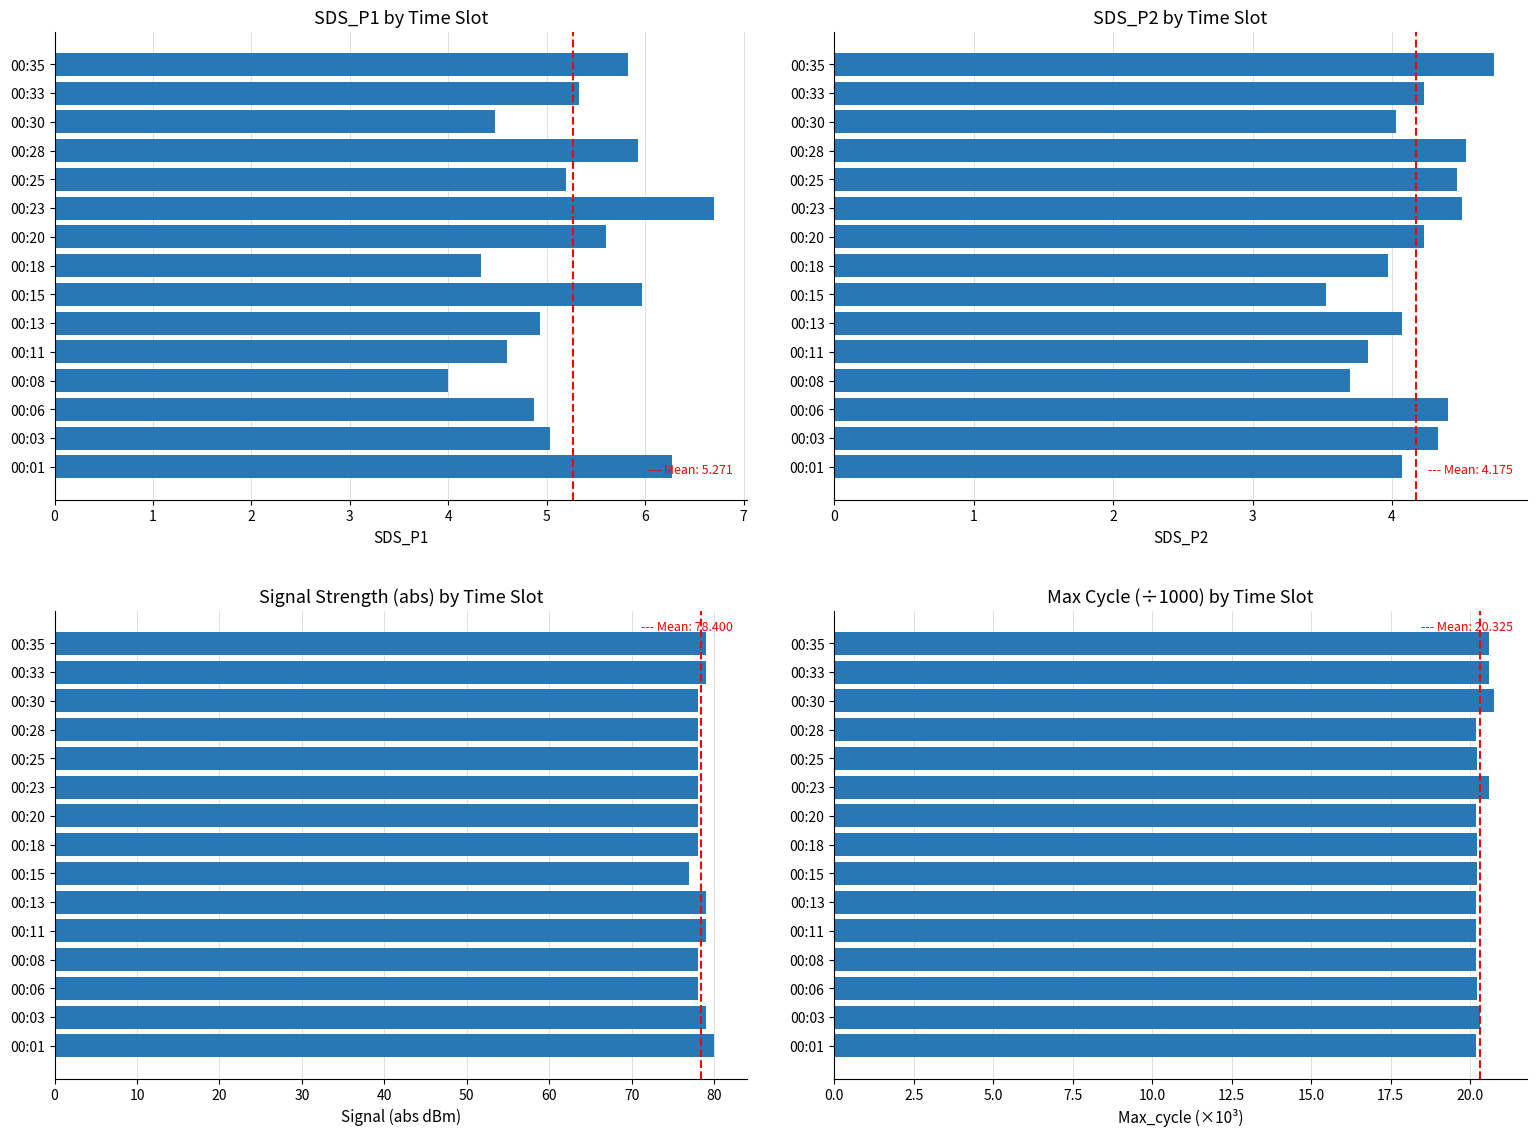

What is the value of the SDS_P1 bar at the 13th from the left?

4.5